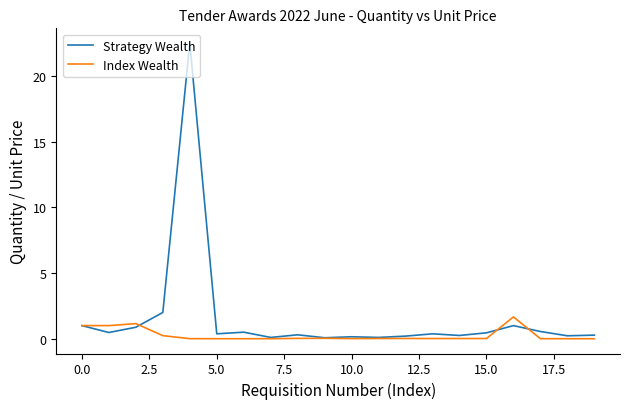

Which series has the widest spread of values?

Strategy Wealth